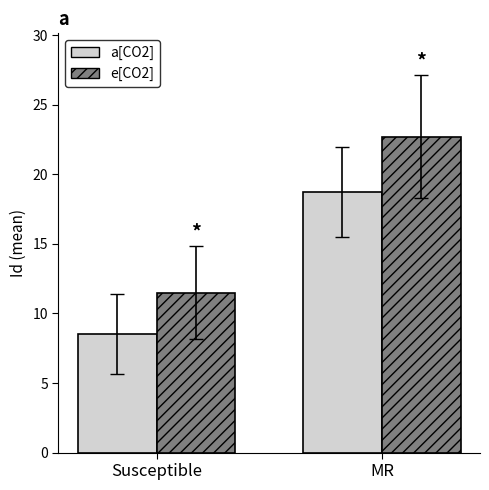

Rank the series by their maximum value, from highest to lowest.

e[CO2], a[CO2]